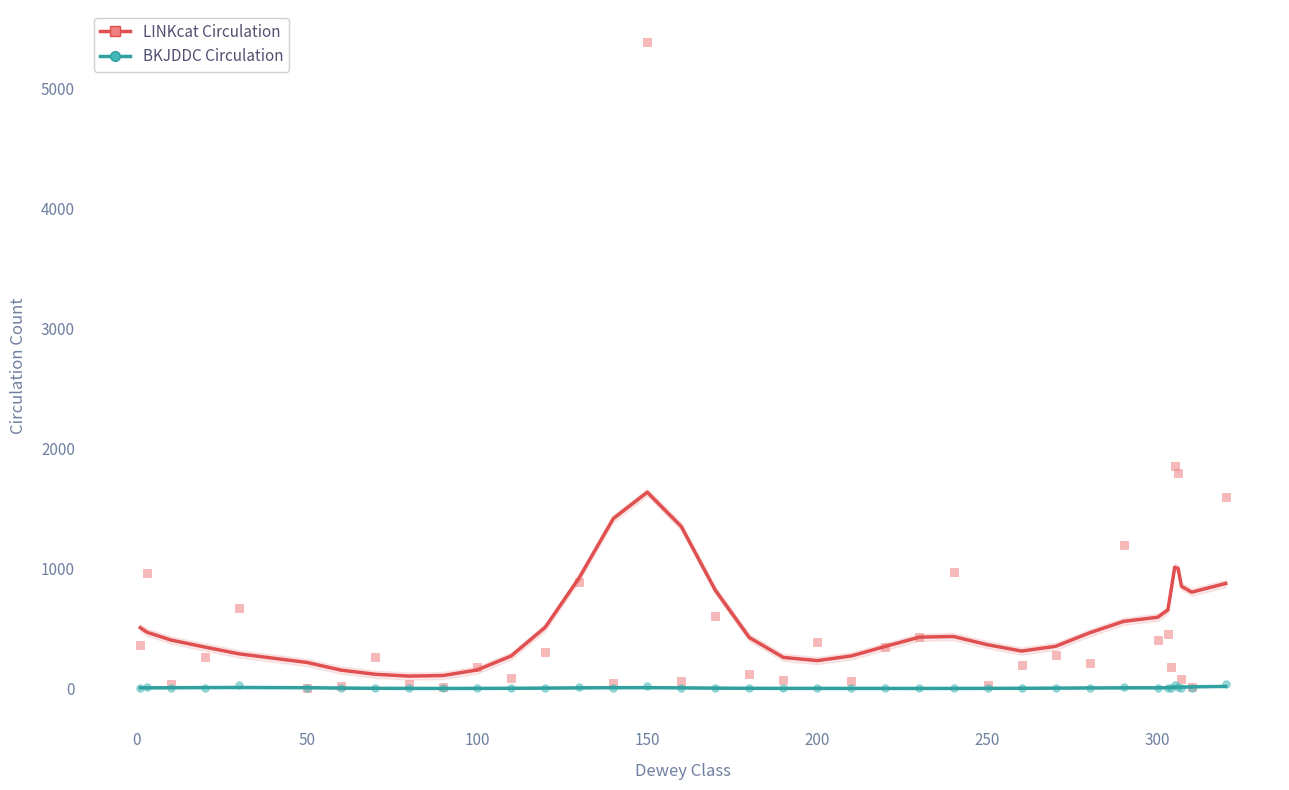

In the LINKcat Circulation series, what Y value is closest to 2695?

1854